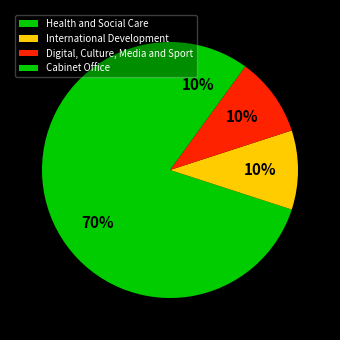

Count the number of slices in the pie.

4